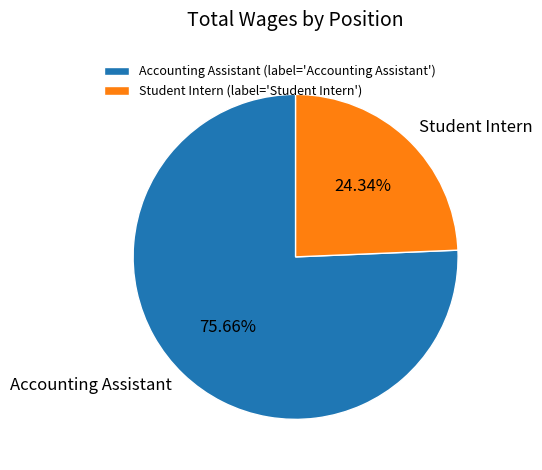

Which category has the smallest portion of the pie?

Student Intern